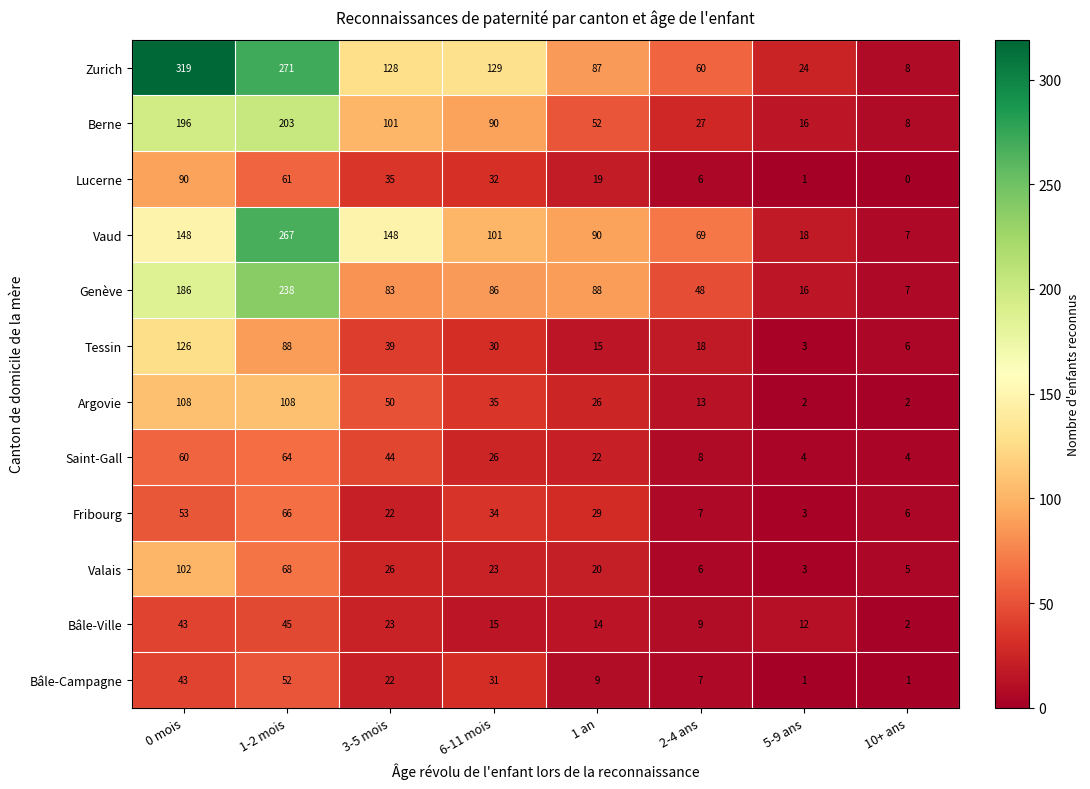

At which category does the chart reach its peak across all series?

0 mois